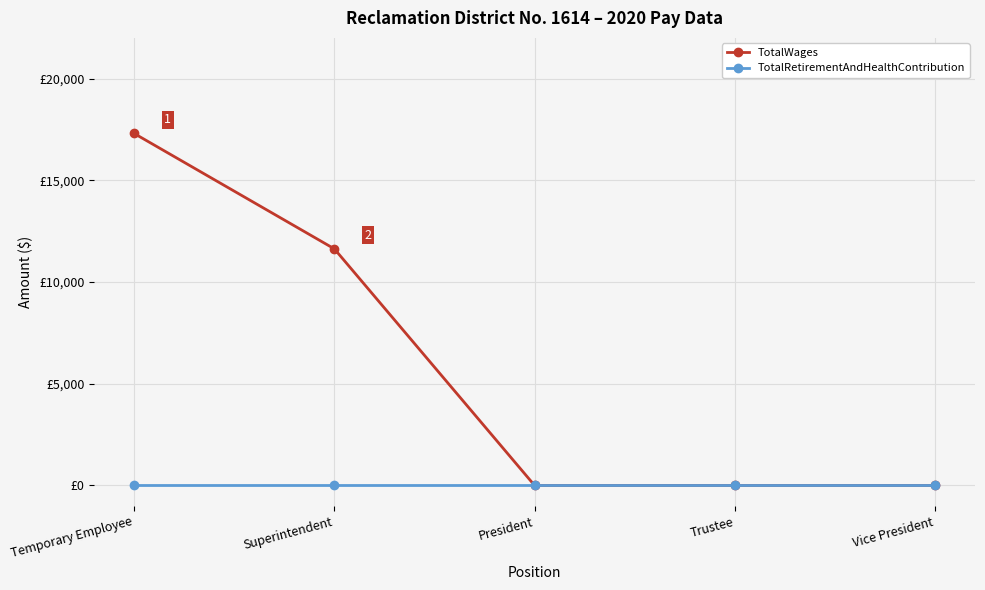

True or false: TotalWages and TotalRetirementAndHealthContribution cross at least once.

False